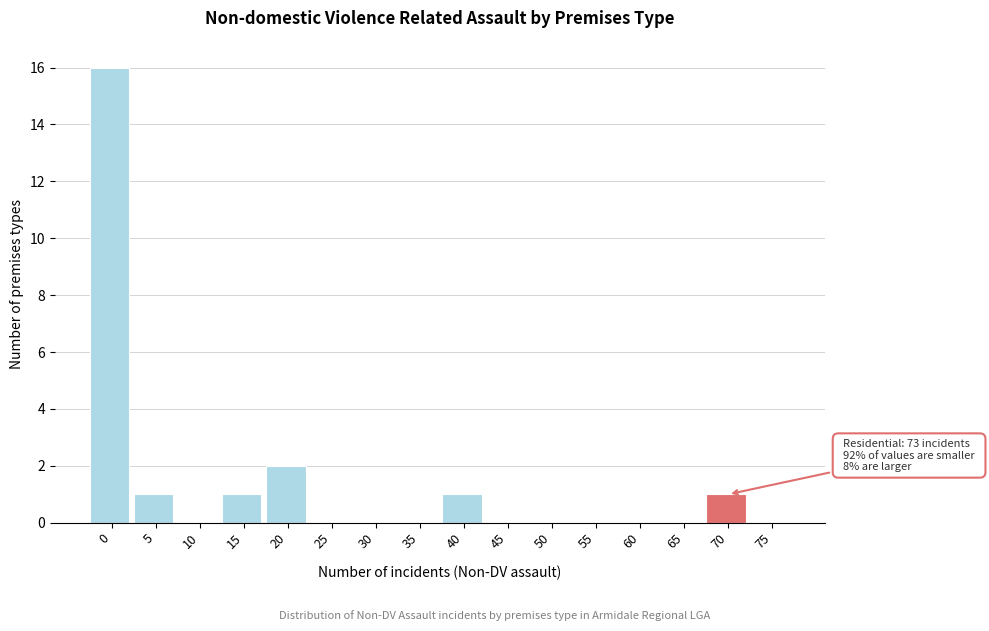

Reading left to right, extract all data points from this chart.

0=16	5=1	10=0	15=1	20=2	25=0	30=0	35=0	40=1	45=0	50=0	55=0	60=0	65=0	70=1	75=0